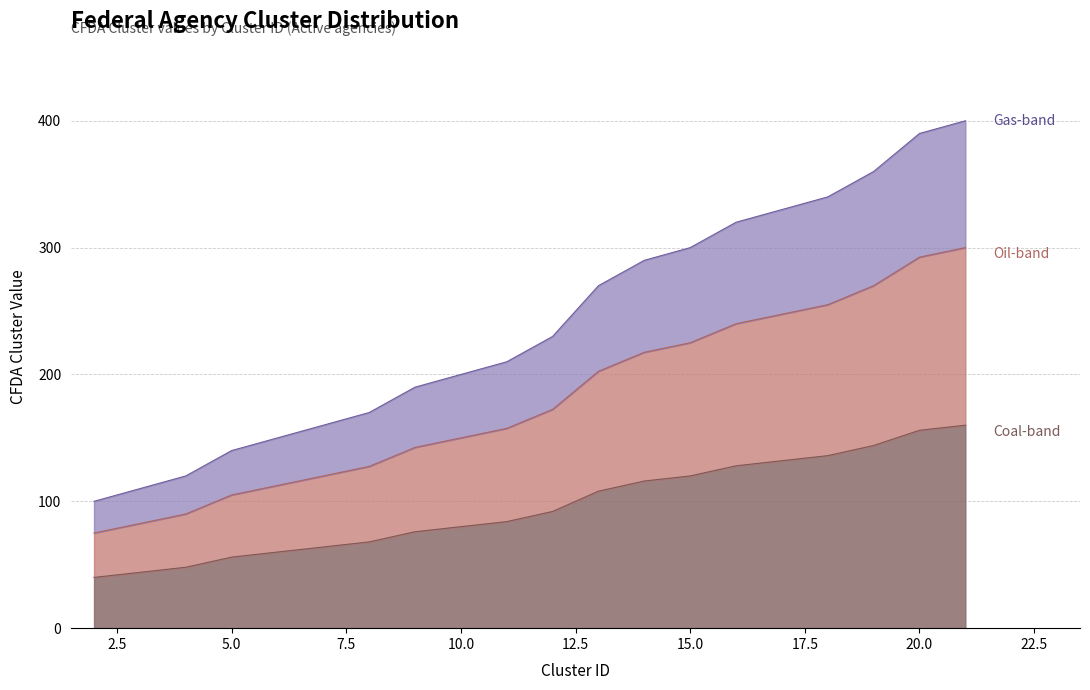

True or false: the data shows 44 at 3.

True